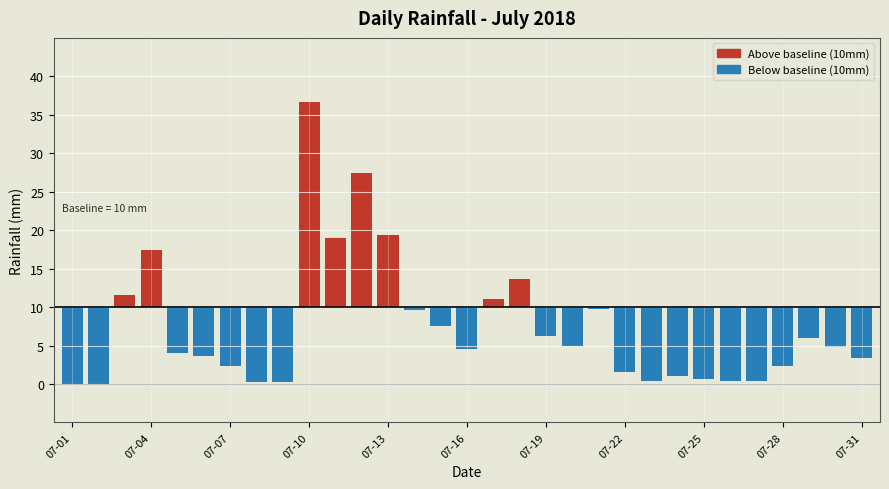

The chart shows a value of 2.4 at 07-28. True or false?

True